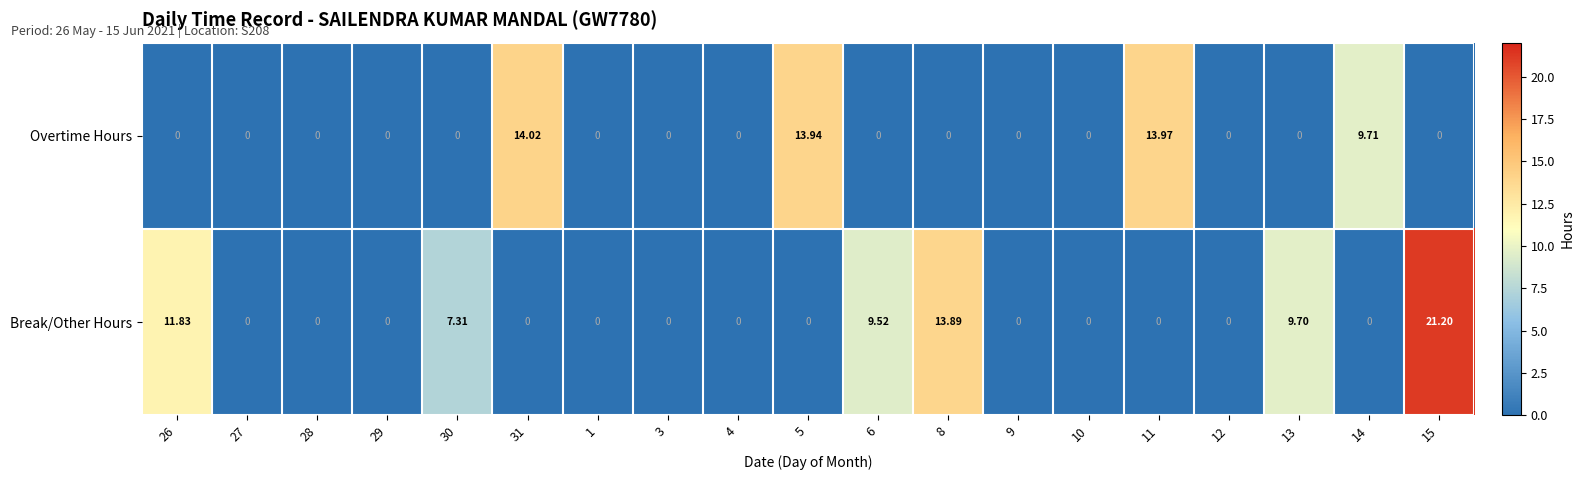

List the series in order of their peak value, lowest first.

Overtime Hours, Break/Other Hours